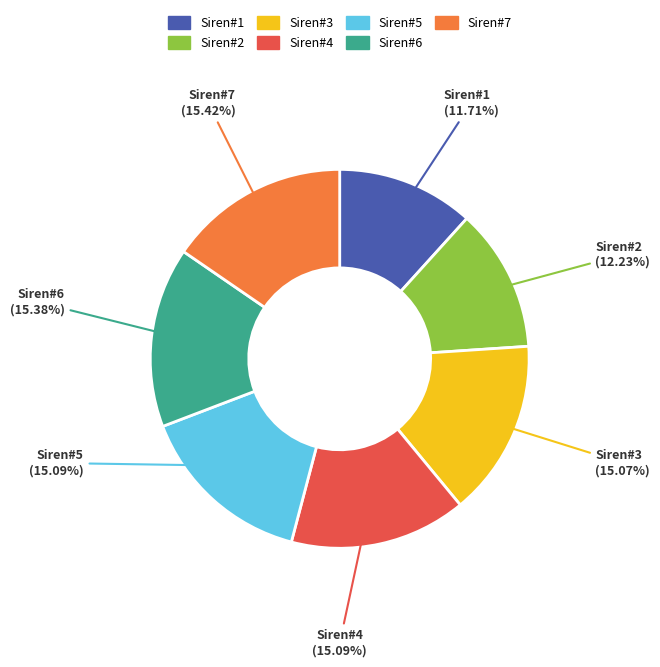

What is the smallest slice in the pie chart?

Siren#1